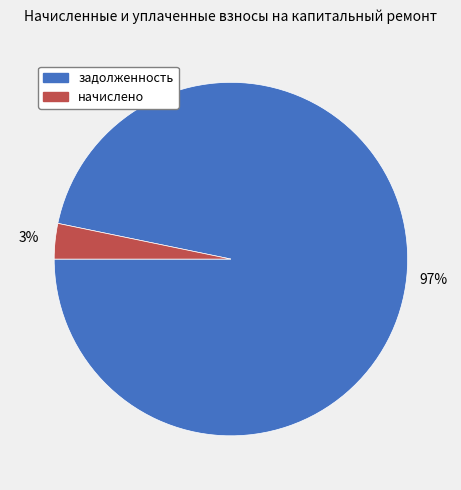

To the nearest percent, what is the difference between the largest and smallest slice percentages?

94%